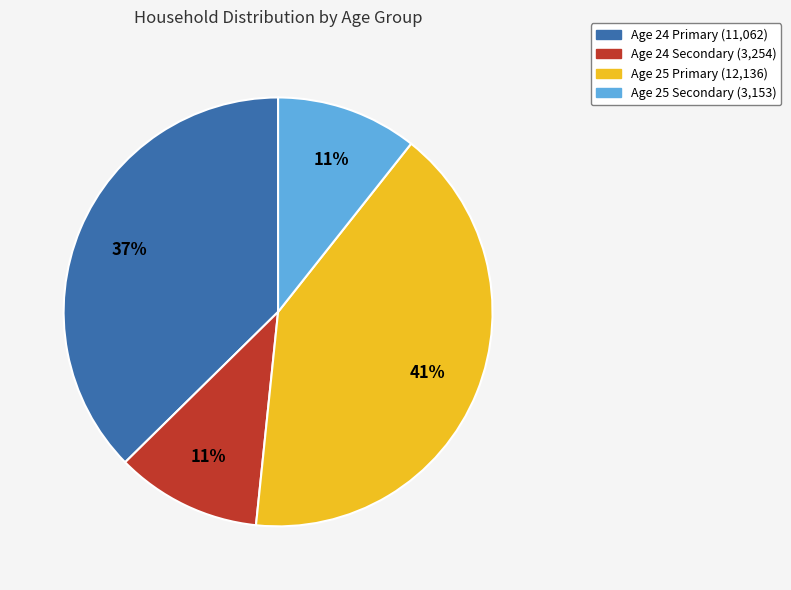

Is there any slice that represents more than half of the pie?

No